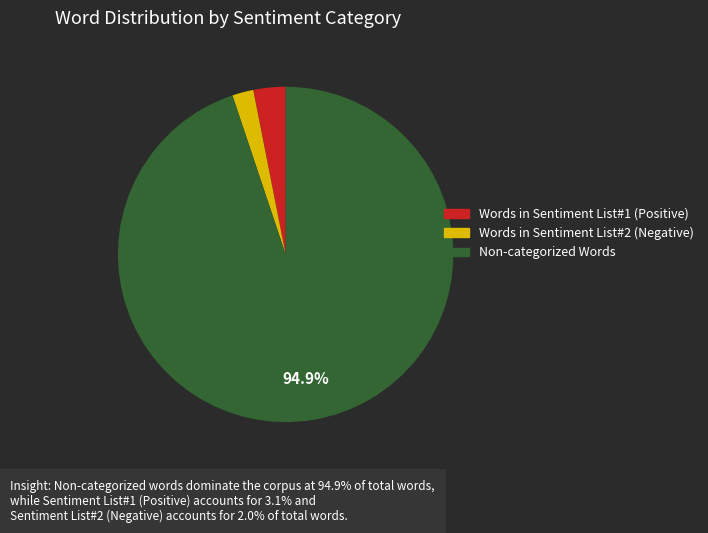

Is it true that Non-categorized Words is 89% of the pie?

False